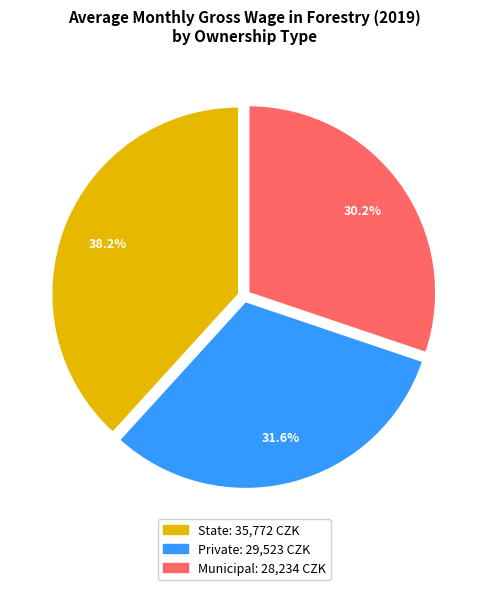

To the nearest percent, what is the average slice percentage?

33%